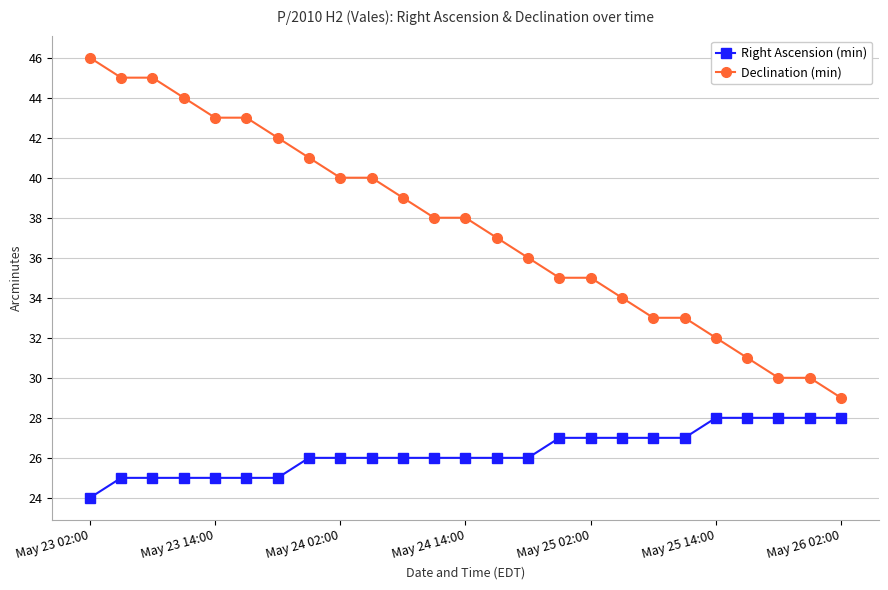

What is the highest value of the Right Ascension (min) series?

28